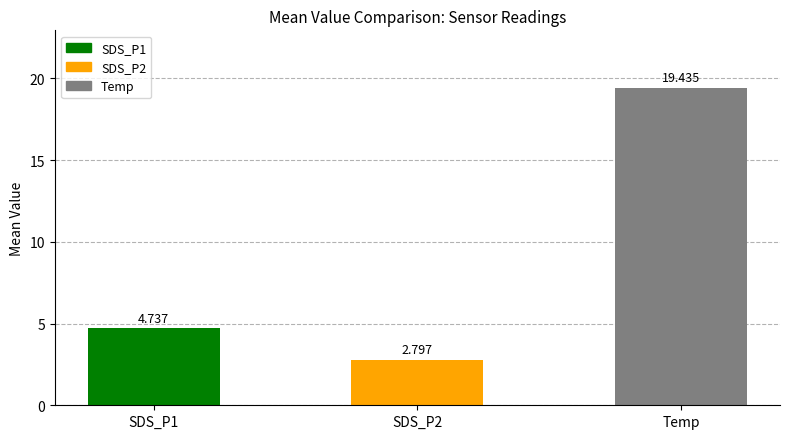

Between SDS_P2 and Temp, which is larger?

Temp